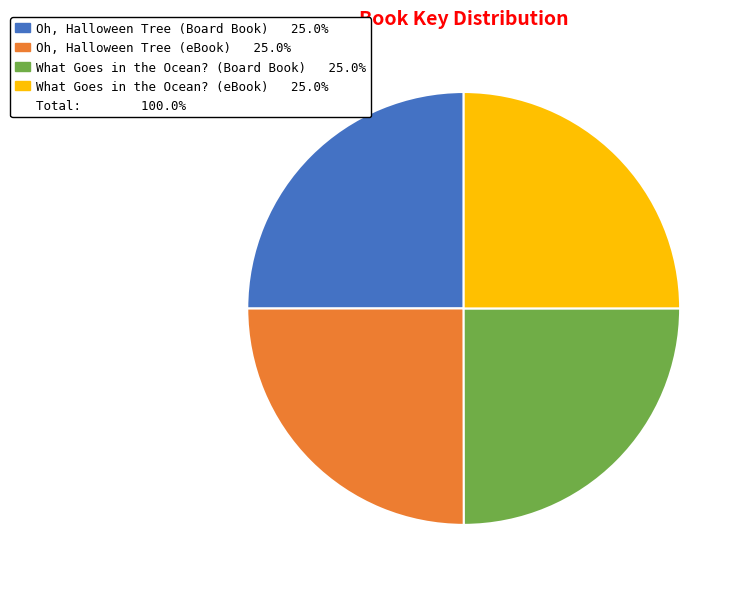

How many slices are in this pie chart?

4